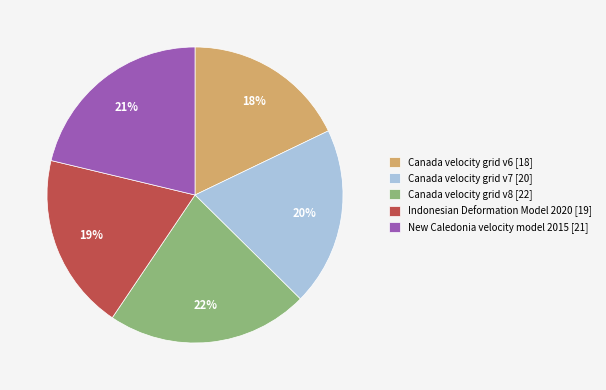

How many segments does this pie chart have?

5